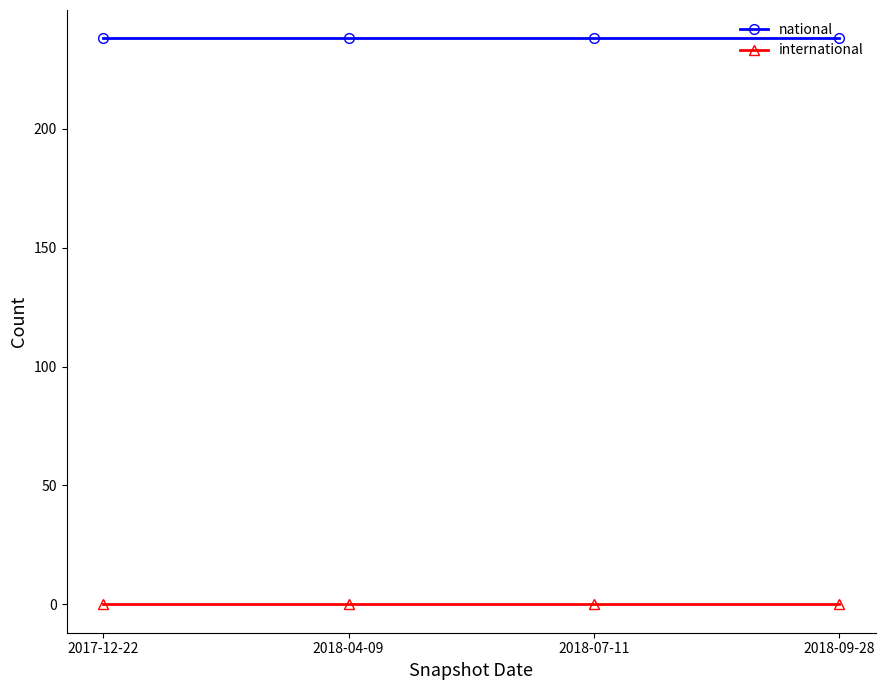

Does the chart have visible grid lines?

No